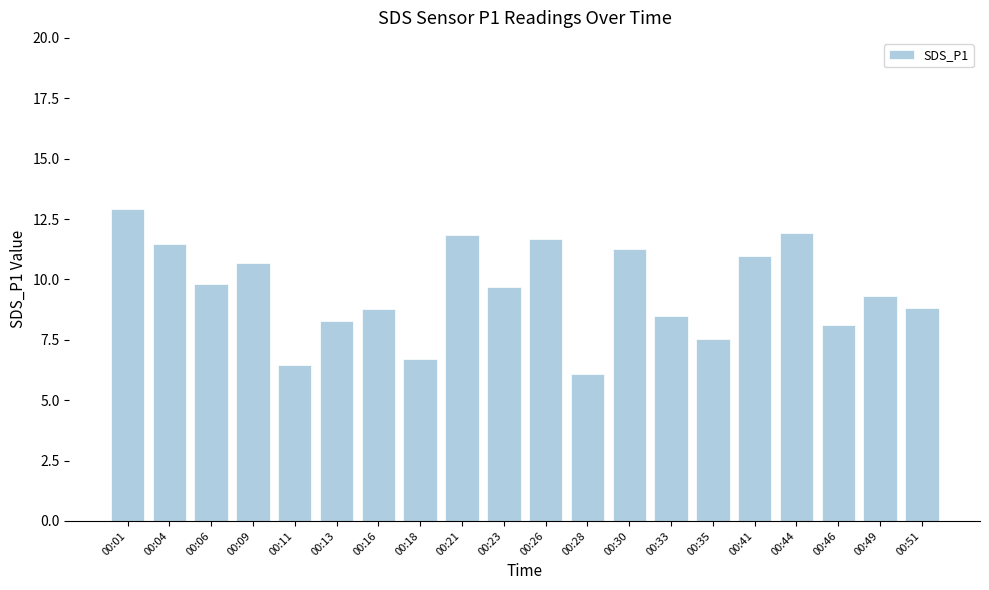

What is the value of the 10th bar from the left?

9.7